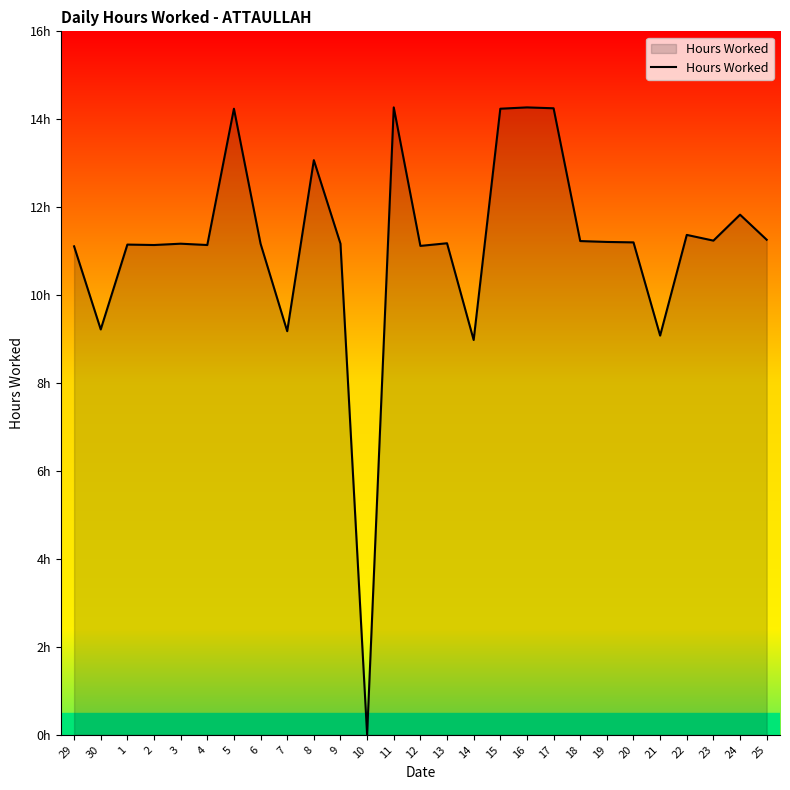

What is the greatest value displayed?

14.3